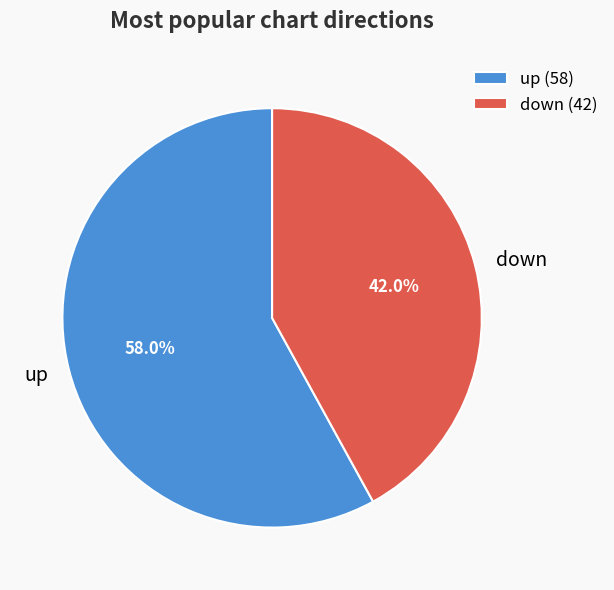

Is the sum of up and down greater than half?

Yes